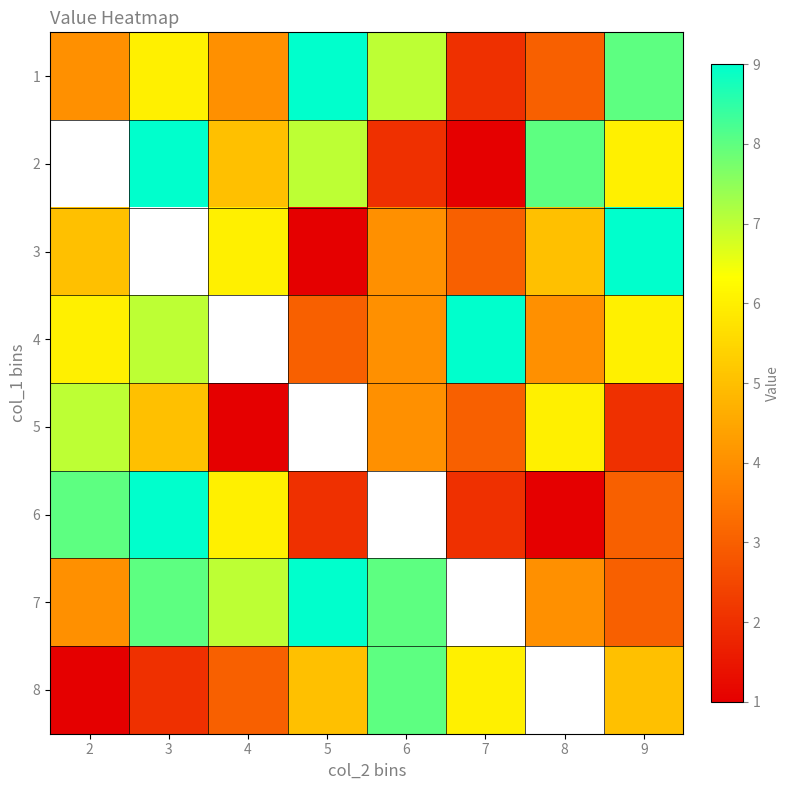

Is the value of 7 at 6 greater than the value of 5 at 4?

Yes